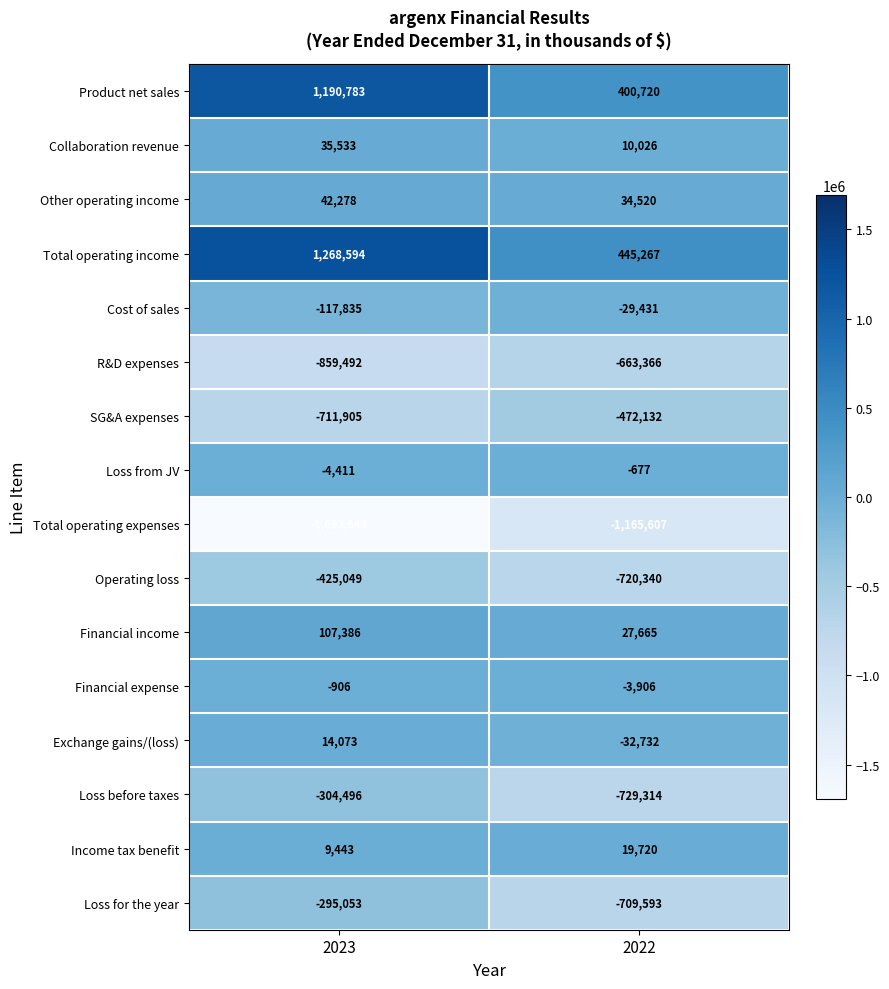

Is it true that Income tax benefit equals 19720 at 2022?

True